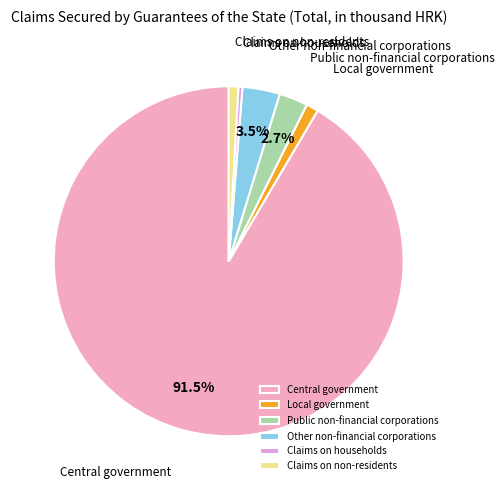

Between Central government and Claims on non-residents, which is larger?

Central government